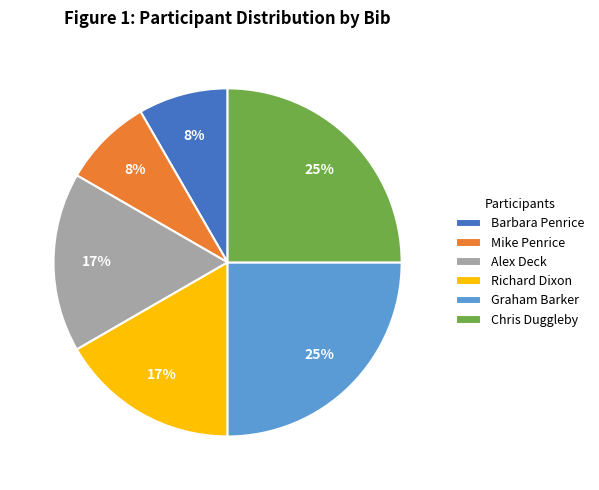

To the nearest percent, what is the difference between the largest and smallest slice percentages?

17%